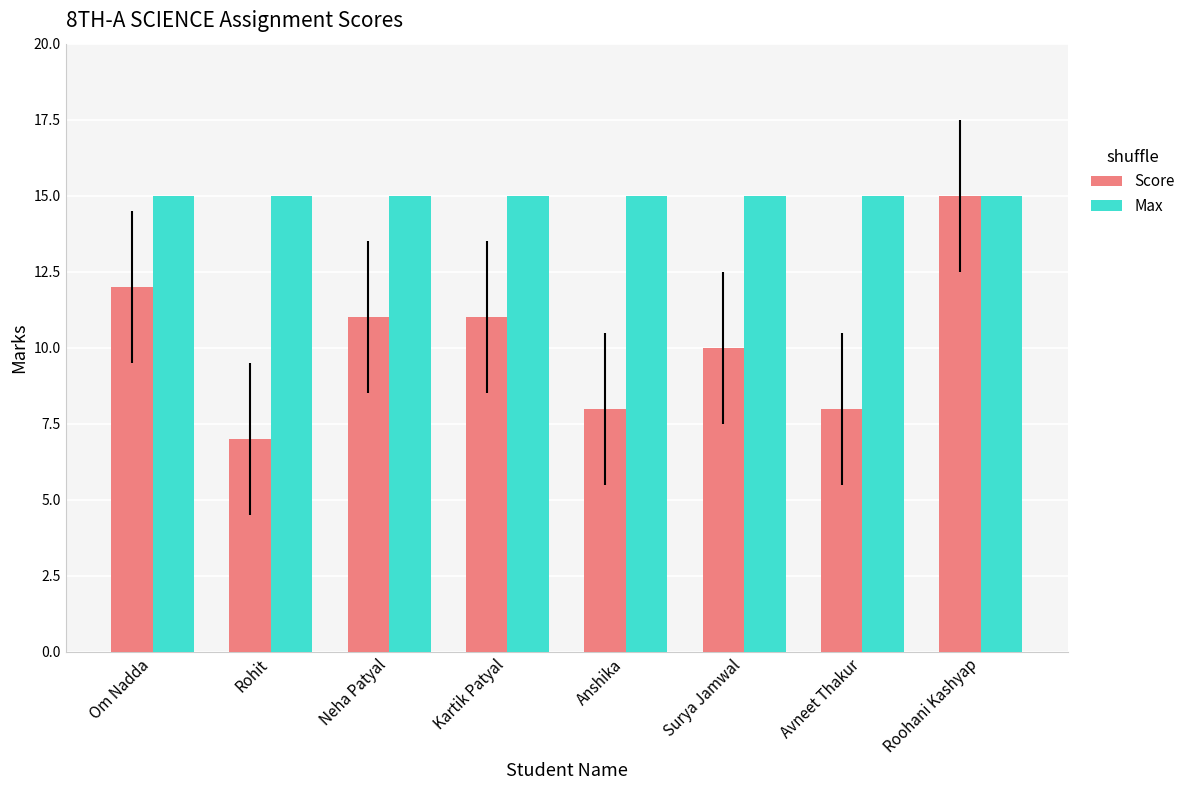

What are all the series names shown in the legend?

Score, Max